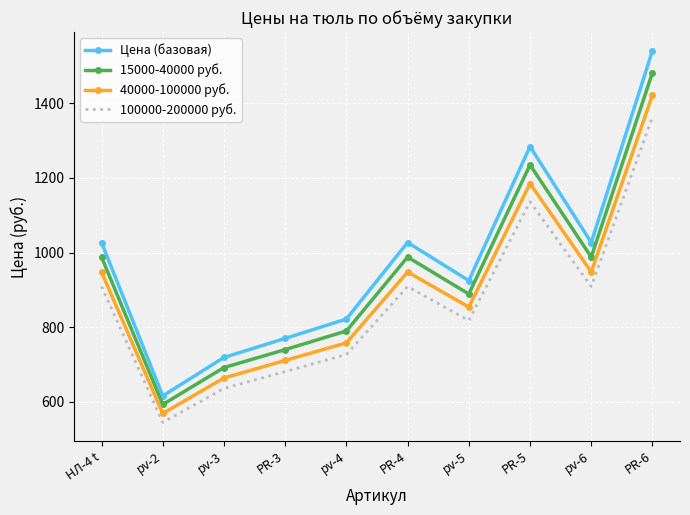

True or false: 15000-40000 руб. has more than 0 interior local peaks.

True